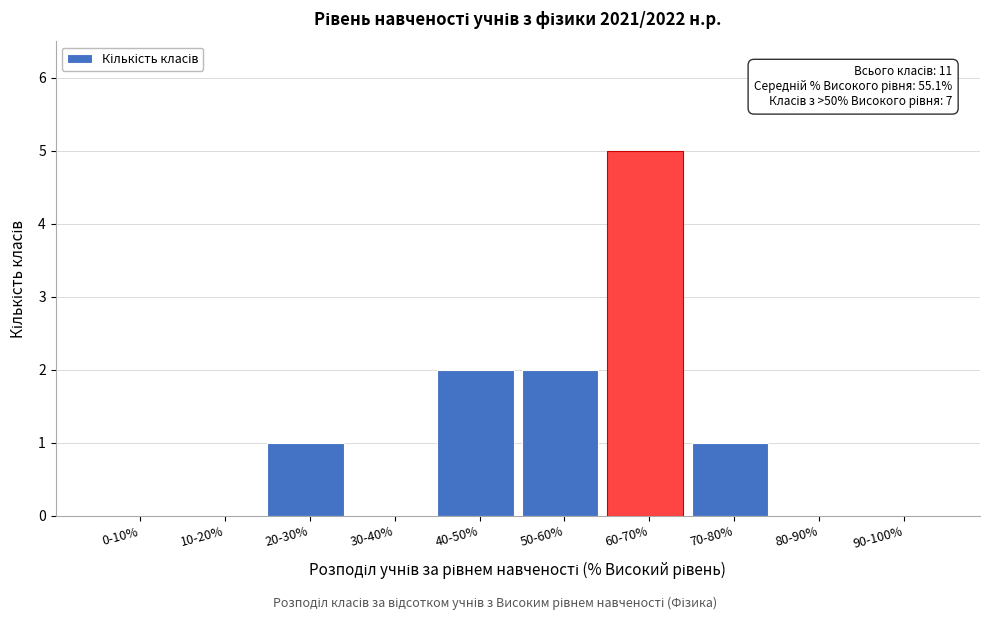

Reading left to right, what are all the values shown in this chart?

0-10%=0	10-20%=0	20-30%=1	30-40%=0	40-50%=2	50-60%=2	60-70%=5	70-80%=1	80-90%=0	90-100%=0